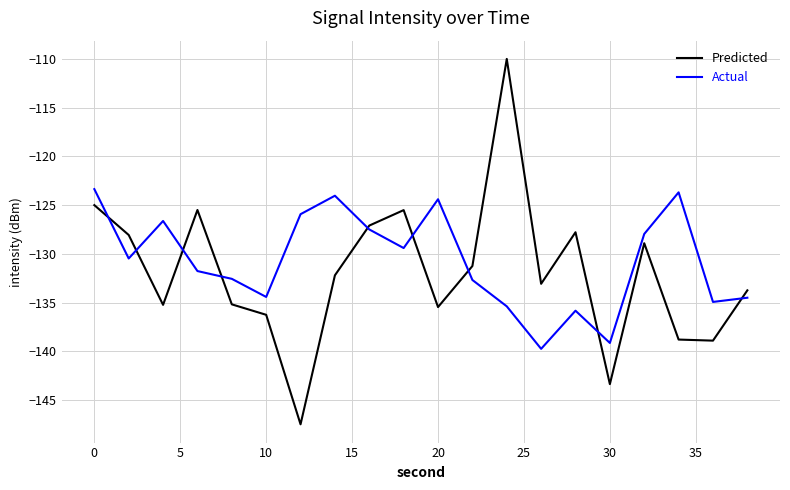

What is the minimum value for Actual?

-139.7